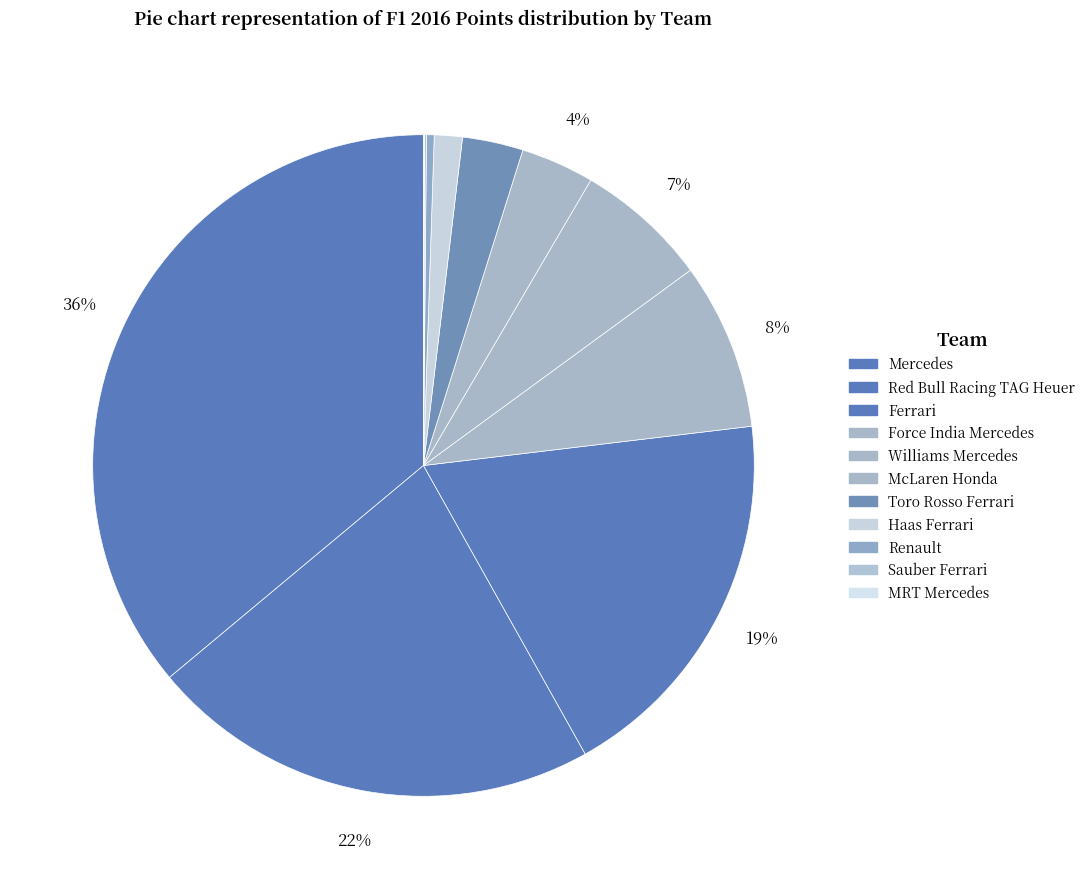

Which category has the smallest portion of the pie?

MRT Mercedes